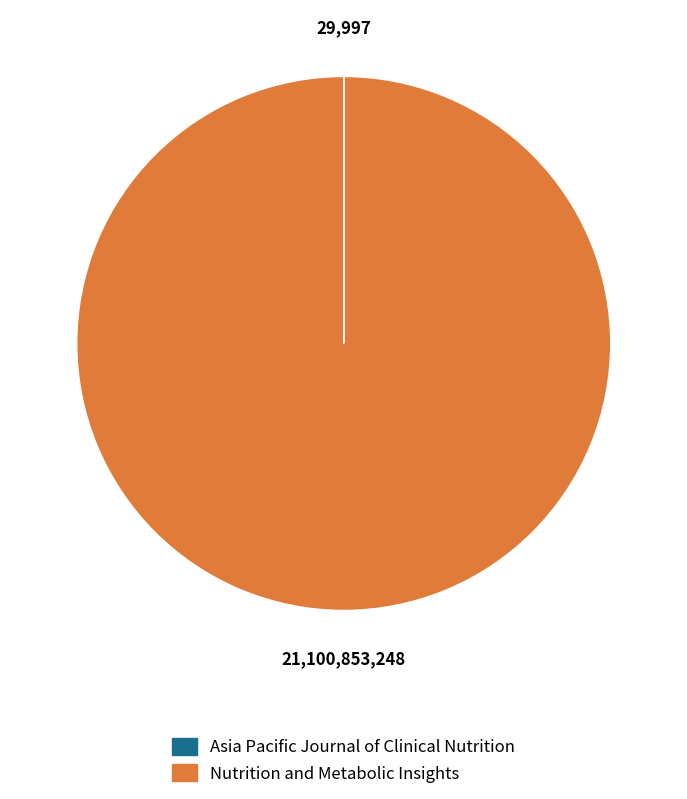

Is it true that Nutrition and Metabolic Insights is 100% of the pie?

True